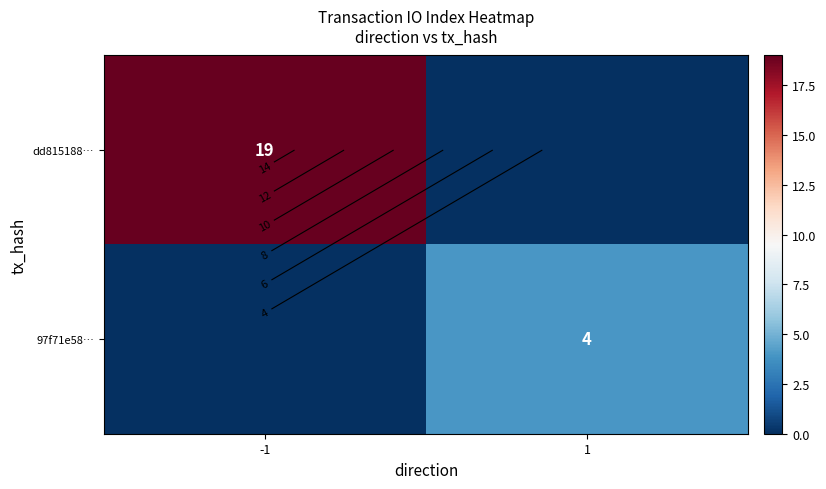

What is the difference between the dd815188… values at 1 and -1?

19